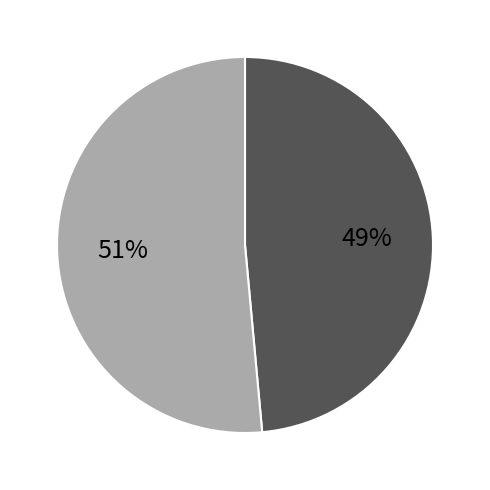

To the nearest percent, what is the average slice percentage?

50%